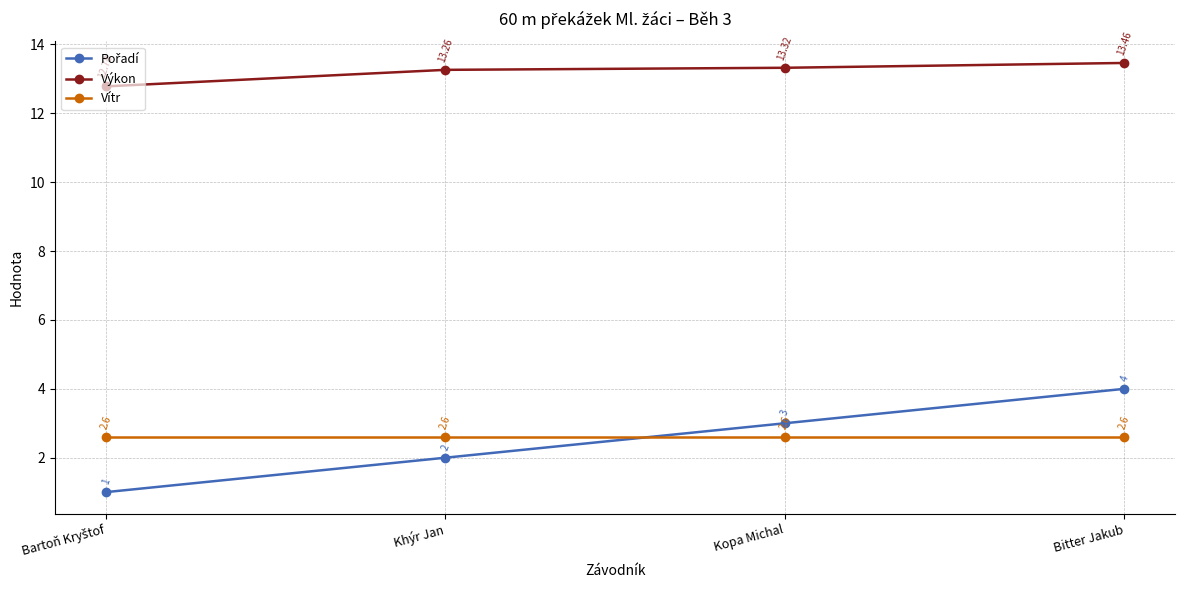

At how many categories does at least one series exceed 6?

4